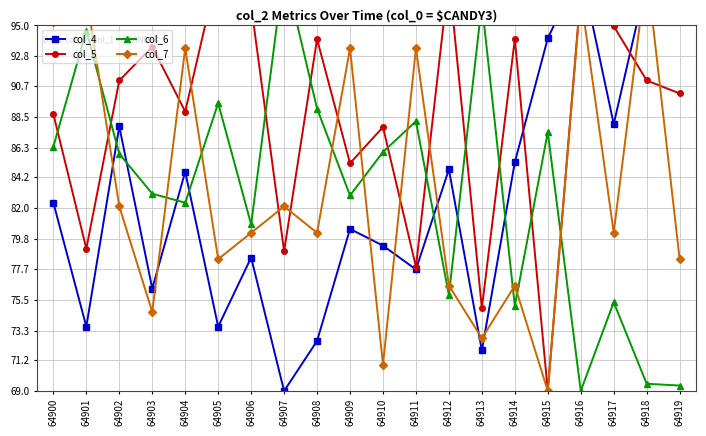

Between which two adjacent categories do col_6 and col_7 first intersect?

64901 and 64902